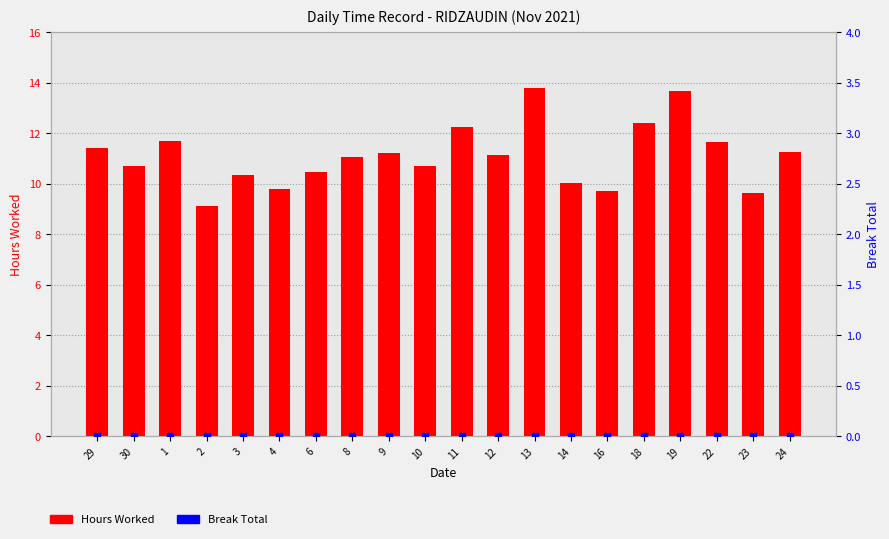

At how many categories does at least one series exceed 5?

20